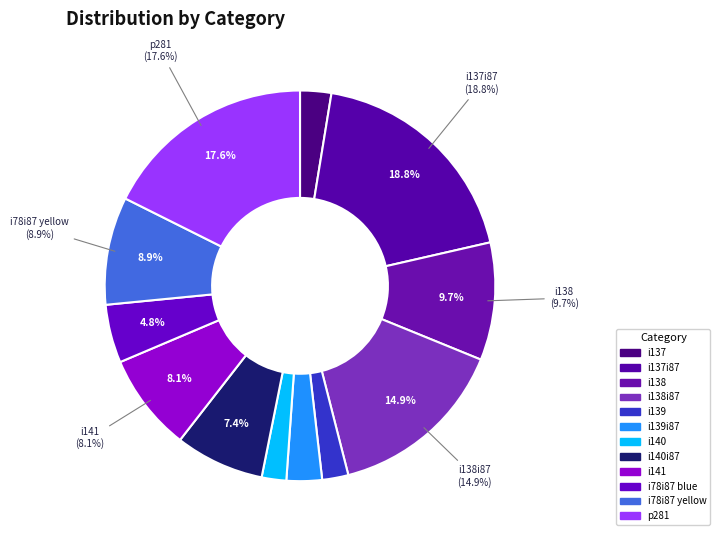

To the nearest percent, what is the difference between the i137i87 and i141 slice percentages?

11%